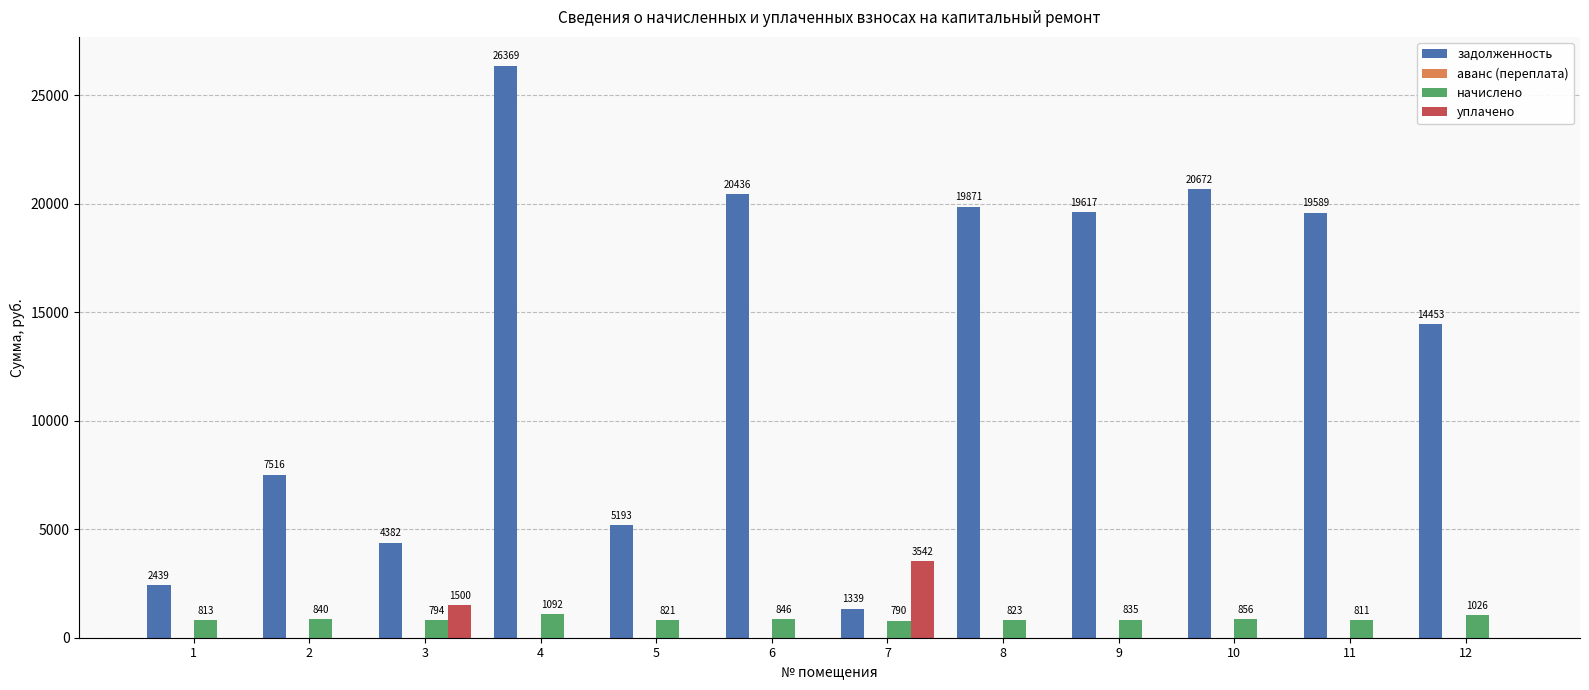

Which series changed the most between 4 and 9?

задолженность